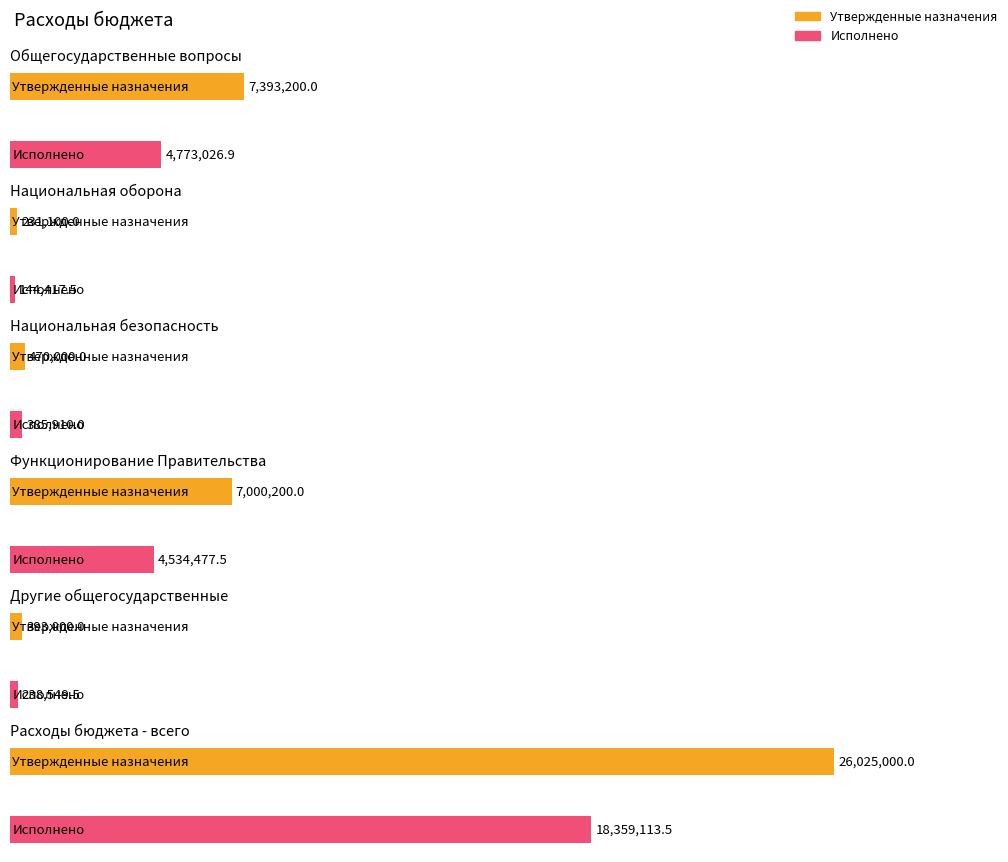

Is it true that Исполнено equals 4773026.9 at Общегосударственные вопросы?

True